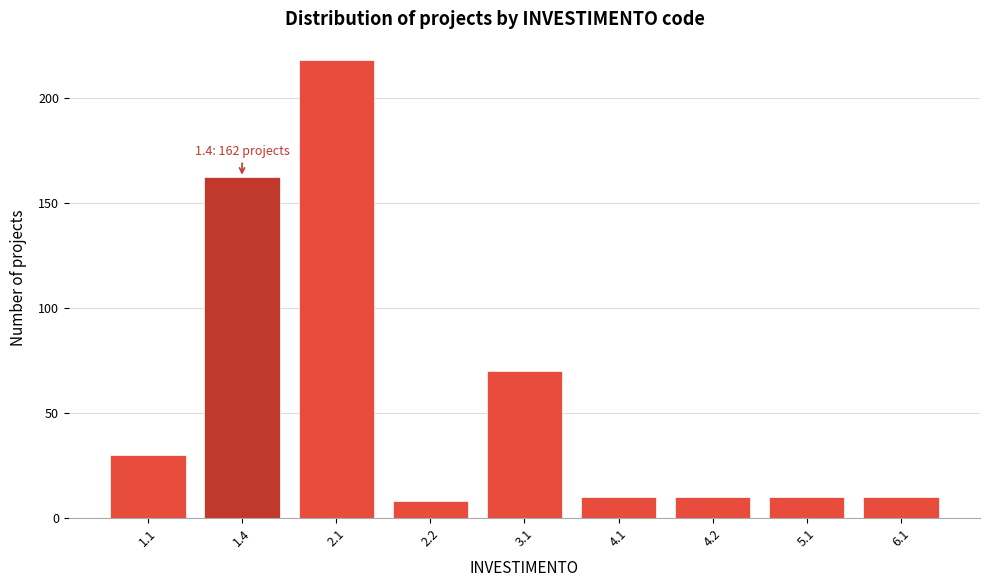

Reading right to left, what are all the values shown in this chart?

6.1=10	5.1=10	4.2=10	4.1=10	3.1=70	2.2=8	2.1=218	1.4=162	1.1=30